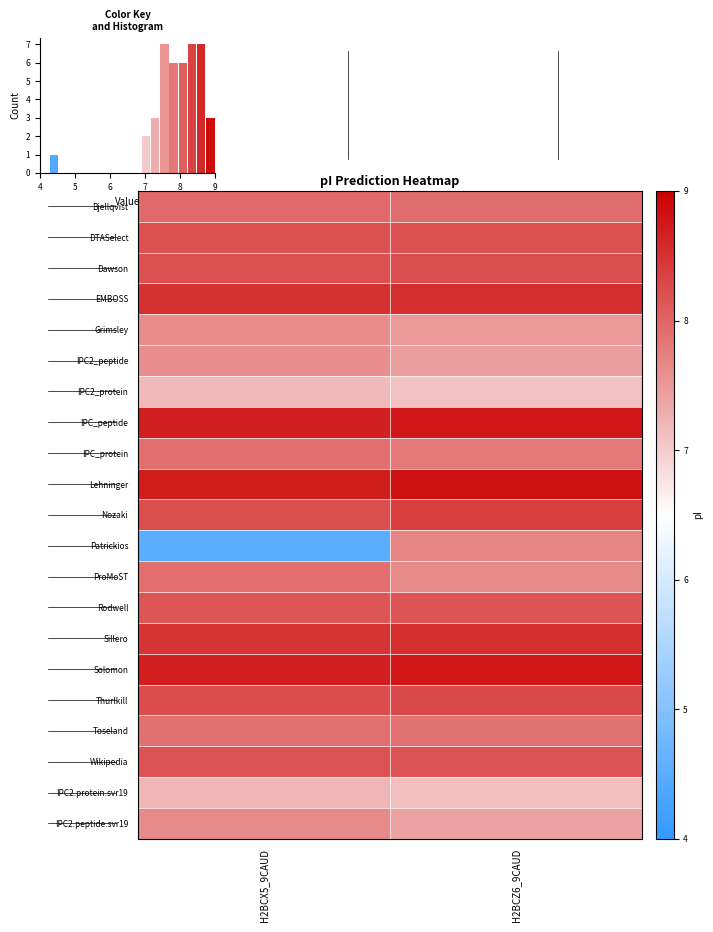

Reading left to right, transcribe all the data shown in this chart.

Bjellqvist: H2BCX5_9CAUD=8.0	H2BCZ6_9CAUD=7.9
DTASelect: H2BCX5_9CAUD=8.2	H2BCZ6_9CAUD=8.2
Dawson: H2BCX5_9CAUD=8.2	H2BCZ6_9CAUD=8.2
EMBOSS: H2BCX5_9CAUD=8.5	H2BCZ6_9CAUD=8.5
Grimsley: H2BCX5_9CAUD=7.6	H2BCZ6_9CAUD=7.5
IPC2_peptide: H2BCX5_9CAUD=7.6	H2BCZ6_9CAUD=7.4
IPC2_protein: H2BCX5_9CAUD=7.2	H2BCZ6_9CAUD=7.1
IPC_peptide: H2BCX5_9CAUD=8.7	H2BCZ6_9CAUD=8.8
IPC_protein: H2BCX5_9CAUD=7.9	H2BCZ6_9CAUD=7.8
Lehninger: H2BCX5_9CAUD=8.7	H2BCZ6_9CAUD=8.8
Nozaki: H2BCX5_9CAUD=8.2	H2BCZ6_9CAUD=8.4
Patrickios: H2BCX5_9CAUD=4.5	H2BCZ6_9CAUD=7.7
ProMoST: H2BCX5_9CAUD=7.9	H2BCZ6_9CAUD=7.6
Rodwell: H2BCX5_9CAUD=8.2	H2BCZ6_9CAUD=8.2
Sillero: H2BCX5_9CAUD=8.5	H2BCZ6_9CAUD=8.5
Solomon: H2BCX5_9CAUD=8.7	H2BCZ6_9CAUD=8.8
Thurlkill: H2BCX5_9CAUD=8.2	H2BCZ6_9CAUD=8.3
Toseland: H2BCX5_9CAUD=7.9	H2BCZ6_9CAUD=7.9
Wikipedia: H2BCX5_9CAUD=8.2	H2BCZ6_9CAUD=8.2
IPC2.protein.svr19: H2BCX5_9CAUD=7.2	H2BCZ6_9CAUD=7.1
IPC2.peptide.svr19: H2BCX5_9CAUD=7.6	H2BCZ6_9CAUD=7.4